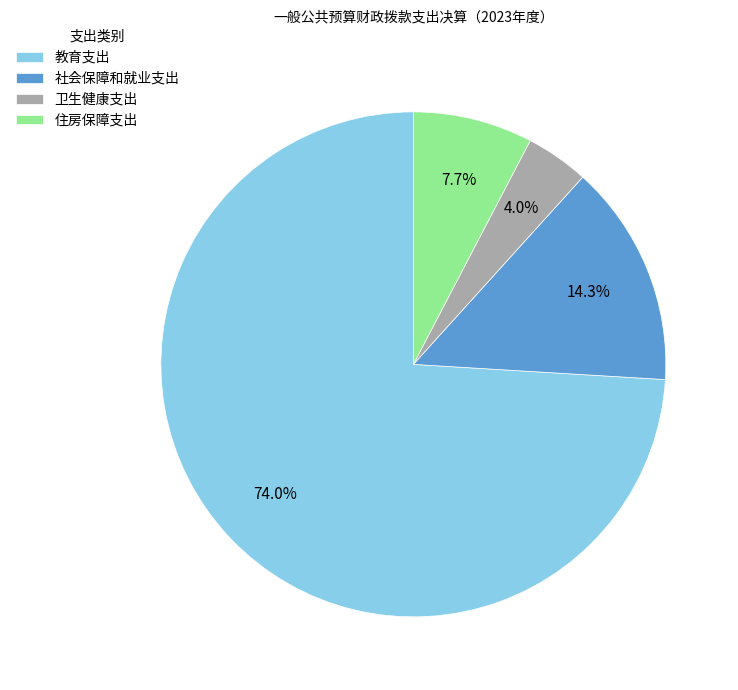

Does 社会保障和就业支出 account for over 50% of the chart?

No